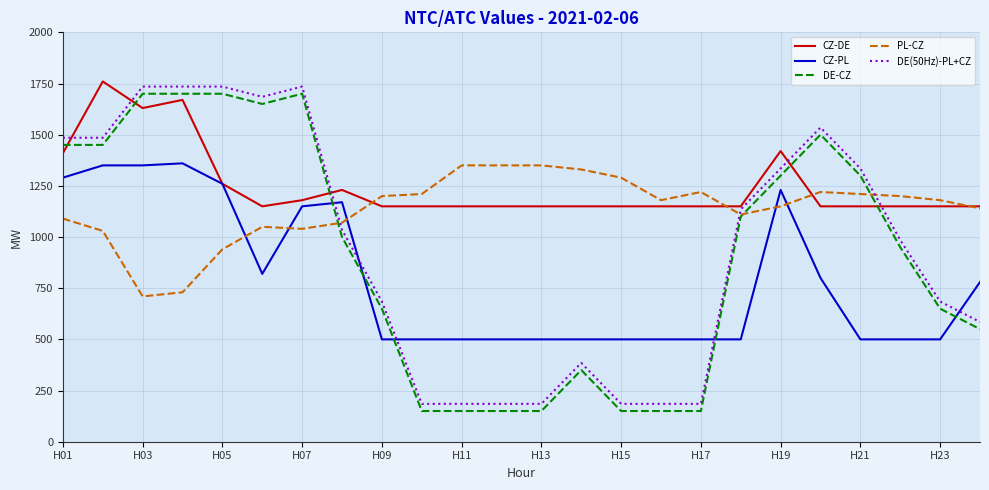

What is the maximum value shown in the chart?

1760